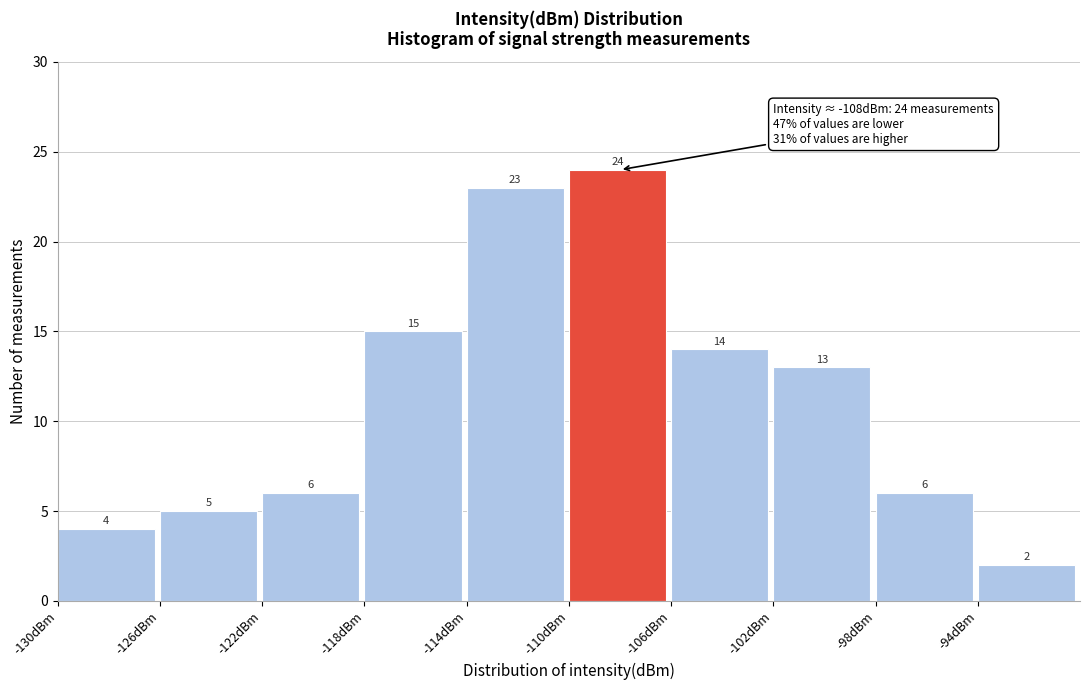

Reading left to right, transcribe this chart: for each bar, give the range it covers on the x-axis and its height.

-130 to -126: 4
-126 to -122: 5
-122 to -118: 6
-118 to -114: 15
-114 to -110: 23
-110 to -106: 24
-106 to -102: 14
-102 to -98: 13
-98 to -94: 6
-94 to -90: 2